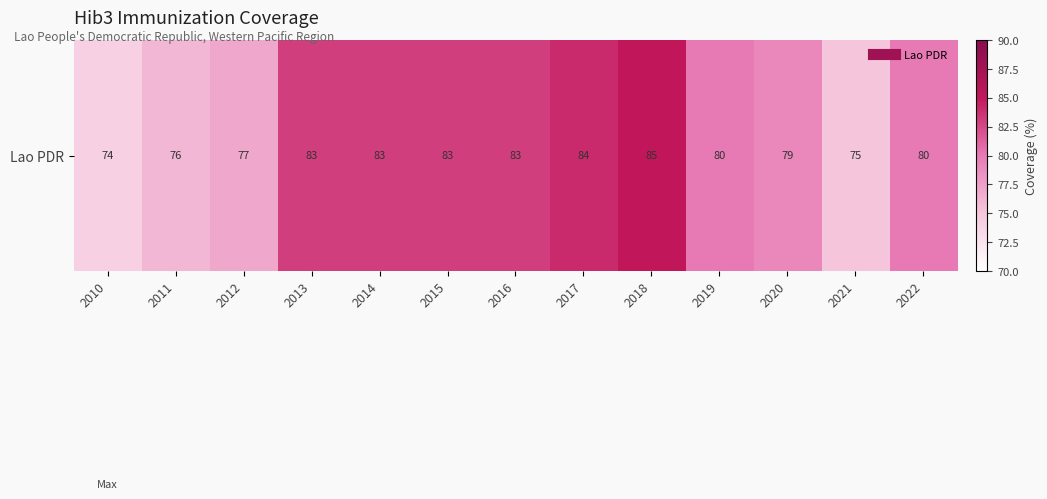

At which category does the chart reach its minimum across all series?

2010